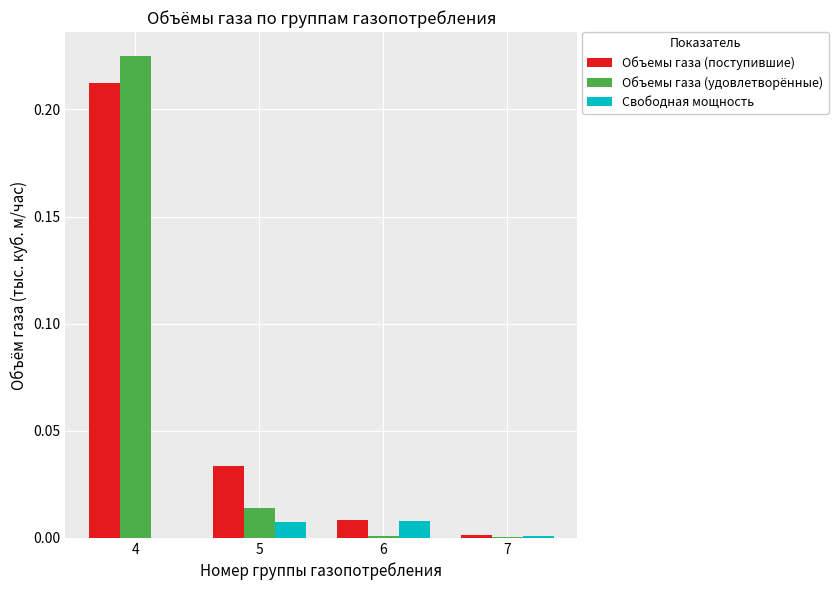

Is the value of Объемы газа (удовлетворённые) at 7 greater than the value of Объемы газа (поступившие) at 4?

No